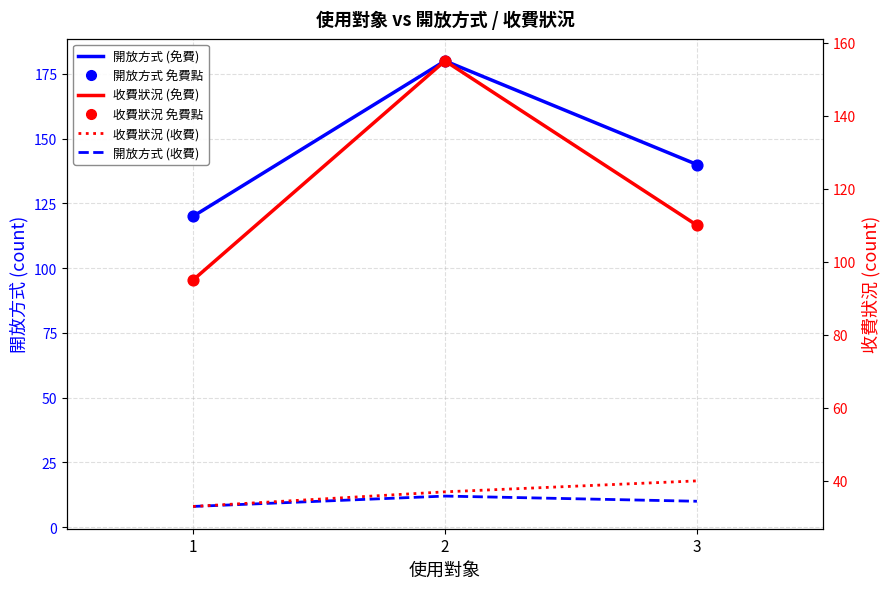

Which series has the widest spread of Y values?

開放方式 (免費)